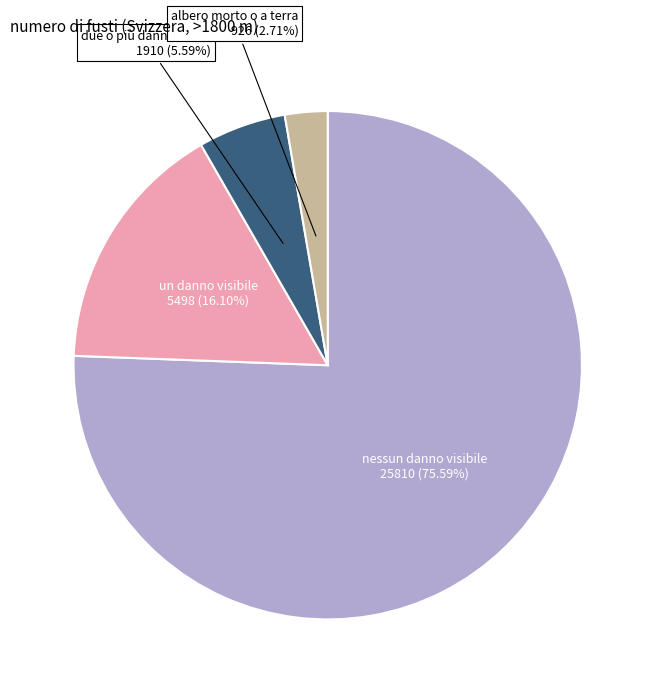

Between albero morto o a terra and nessun danno visibile, which is larger?

nessun danno visibile